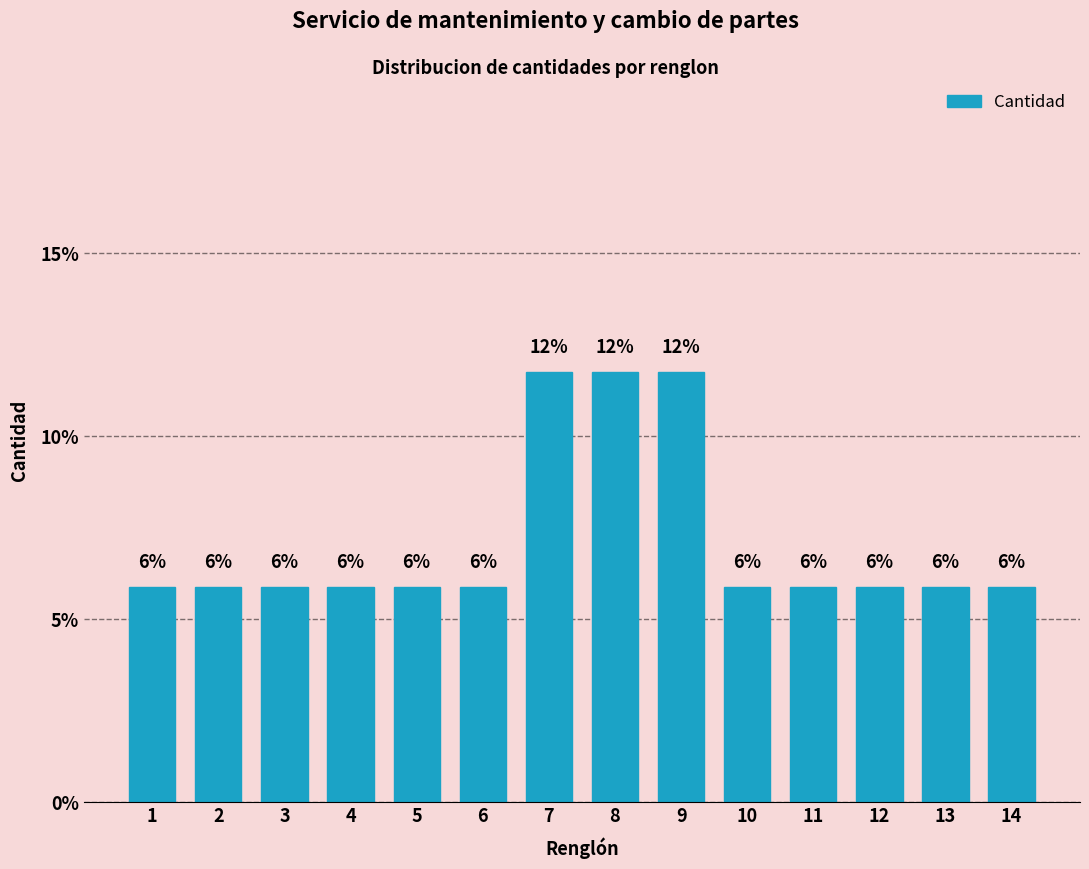

Are the bars horizontal?

No